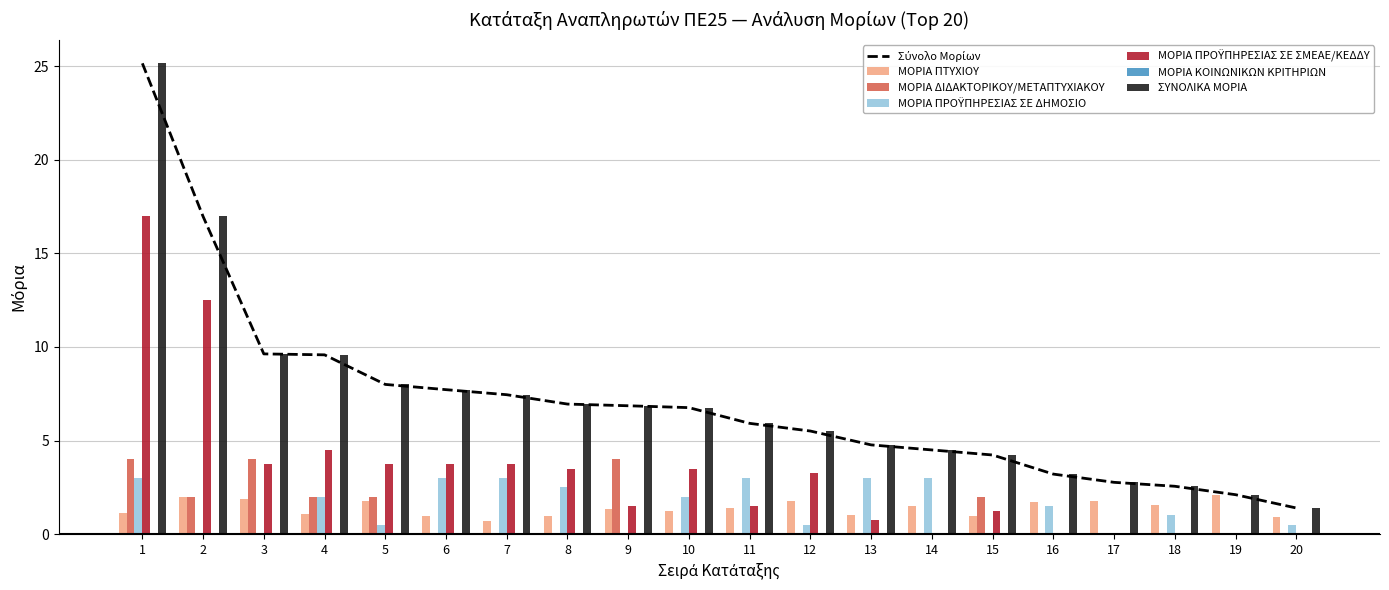

What is the value of the ΜΟΡΙΑ ΔΙΔΑΚΤΟΡΙΚΟΥ/ΜΕΤΑΠΤΥΧΙΑΚΟΥ bar at the 9th from the left?

4.0